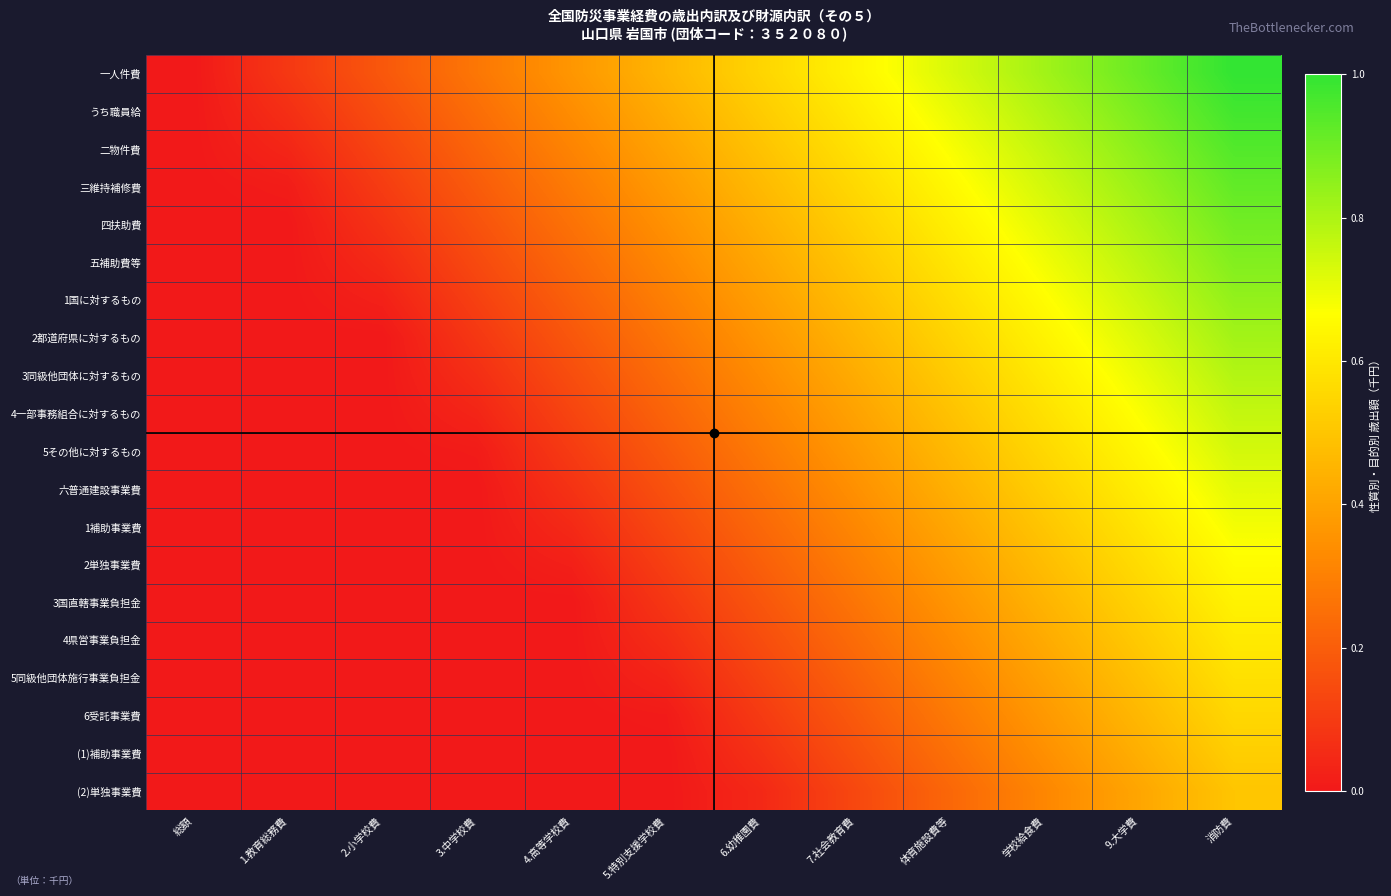

Which has a higher value, 学校給食費 or 体育施設費等?

学校給食費